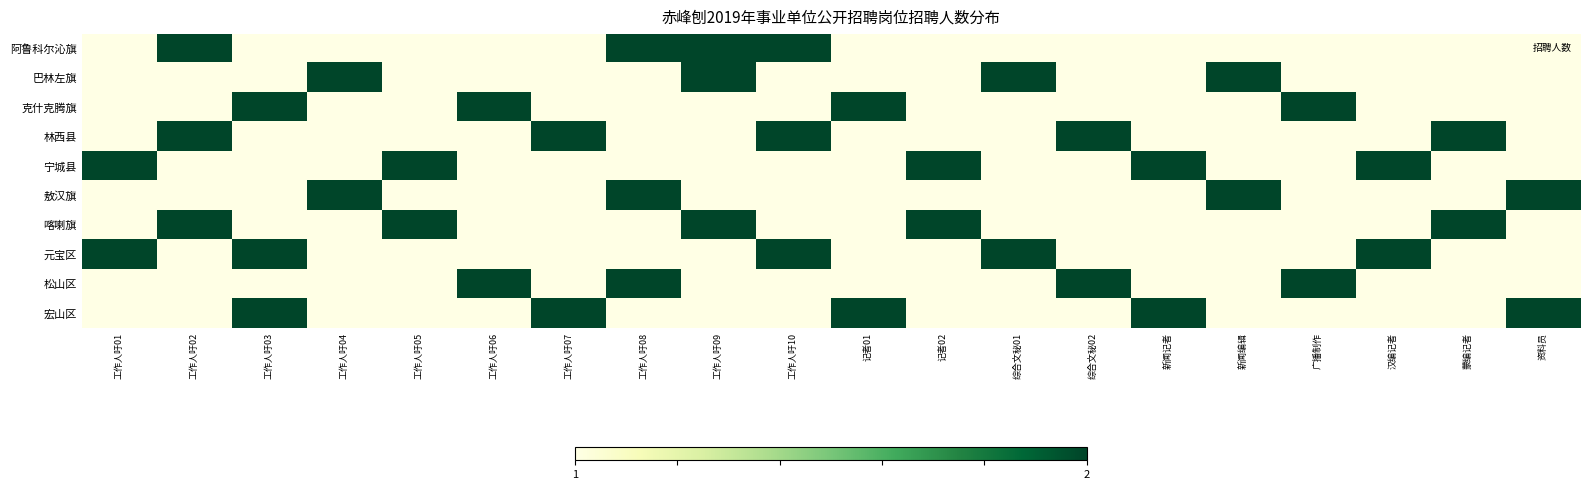

Reading left to right, what are all the values shown in this chart?

阿鲁科尔沁旗: 工作人吁01=0.0	工作人吁02=1.0	工作人吁03=0.0	工作人吁04=0.0	工作人吁05=0.0	工作人吁06=0.0	工作人吁07=0.0	工作人吁08=1.0	工作人吁09=1.0	工作人吁10=1.0	记者01=0.0	记者02=0.0	综合文秘01=0.0	综合文秘02=0.0	新闻记者=0.0	新闻编辑=0.0	广播制作=0.0	汉编记者=0.0	蒙编记者=0.0	资料员=0.0
巴林左旗: 工作人吁01=0.0	工作人吁02=0.0	工作人吁03=0.0	工作人吁04=1.0	工作人吁05=0.0	工作人吁06=0.0	工作人吁07=0.0	工作人吁08=0.0	工作人吁09=1.0	工作人吁10=0.0	记者01=0.0	记者02=0.0	综合文秘01=1.0	综合文秘02=0.0	新闻记者=0.0	新闻编辑=1.0	广播制作=0.0	汉编记者=0.0	蒙编记者=0.0	资料员=0.0
克什克腾旗: 工作人吁01=0.0	工作人吁02=0.0	工作人吁03=1.0	工作人吁04=0.0	工作人吁05=0.0	工作人吁06=1.0	工作人吁07=0.0	工作人吁08=0.0	工作人吁09=0.0	工作人吁10=0.0	记者01=1.0	记者02=0.0	综合文秘01=0.0	综合文秘02=0.0	新闻记者=0.0	新闻编辑=0.0	广播制作=1.0	汉编记者=0.0	蒙编记者=0.0	资料员=0.0
林西县: 工作人吁01=0.0	工作人吁02=1.0	工作人吁03=0.0	工作人吁04=0.0	工作人吁05=0.0	工作人吁06=0.0	工作人吁07=1.0	工作人吁08=0.0	工作人吁09=0.0	工作人吁10=1.0	记者01=0.0	记者02=0.0	综合文秘01=0.0	综合文秘02=1.0	新闻记者=0.0	新闻编辑=0.0	广播制作=0.0	汉编记者=0.0	蒙编记者=1.0	资料员=0.0
宁城县: 工作人吁01=1.0	工作人吁02=0.0	工作人吁03=0.0	工作人吁04=0.0	工作人吁05=1.0	工作人吁06=0.0	工作人吁07=0.0	工作人吁08=0.0	工作人吁09=0.0	工作人吁10=0.0	记者01=0.0	记者02=1.0	综合文秘01=0.0	综合文秘02=0.0	新闻记者=1.0	新闻编辑=0.0	广播制作=0.0	汉编记者=1.0	蒙编记者=0.0	资料员=0.0
敖汉旗: 工作人吁01=0.0	工作人吁02=0.0	工作人吁03=0.0	工作人吁04=1.0	工作人吁05=0.0	工作人吁06=0.0	工作人吁07=0.0	工作人吁08=1.0	工作人吁09=0.0	工作人吁10=0.0	记者01=0.0	记者02=0.0	综合文秘01=0.0	综合文秘02=0.0	新闻记者=0.0	新闻编辑=1.0	广播制作=0.0	汉编记者=0.0	蒙编记者=0.0	资料员=1.0
喀喇旗: 工作人吁01=0.0	工作人吁02=1.0	工作人吁03=0.0	工作人吁04=0.0	工作人吁05=1.0	工作人吁06=0.0	工作人吁07=0.0	工作人吁08=0.0	工作人吁09=1.0	工作人吁10=0.0	记者01=0.0	记者02=1.0	综合文秘01=0.0	综合文秘02=0.0	新闻记者=0.0	新闻编辑=0.0	广播制作=0.0	汉编记者=0.0	蒙编记者=1.0	资料员=0.0
元宝区: 工作人吁01=1.0	工作人吁02=0.0	工作人吁03=1.0	工作人吁04=0.0	工作人吁05=0.0	工作人吁06=0.0	工作人吁07=0.0	工作人吁08=0.0	工作人吁09=0.0	工作人吁10=1.0	记者01=0.0	记者02=0.0	综合文秘01=1.0	综合文秘02=0.0	新闻记者=0.0	新闻编辑=0.0	广播制作=0.0	汉编记者=1.0	蒙编记者=0.0	资料员=0.0
松山区: 工作人吁01=0.0	工作人吁02=0.0	工作人吁03=0.0	工作人吁04=0.0	工作人吁05=0.0	工作人吁06=1.0	工作人吁07=0.0	工作人吁08=1.0	工作人吁09=0.0	工作人吁10=0.0	记者01=0.0	记者02=0.0	综合文秘01=0.0	综合文秘02=1.0	新闻记者=0.0	新闻编辑=0.0	广播制作=1.0	汉编记者=0.0	蒙编记者=0.0	资料员=0.0
宏山区: 工作人吁01=0.0	工作人吁02=0.0	工作人吁03=1.0	工作人吁04=0.0	工作人吁05=0.0	工作人吁06=0.0	工作人吁07=1.0	工作人吁08=0.0	工作人吁09=0.0	工作人吁10=0.0	记者01=1.0	记者02=0.0	综合文秘01=0.0	综合文秘02=0.0	新闻记者=1.0	新闻编辑=0.0	广播制作=0.0	汉编记者=0.0	蒙编记者=0.0	资料员=1.0